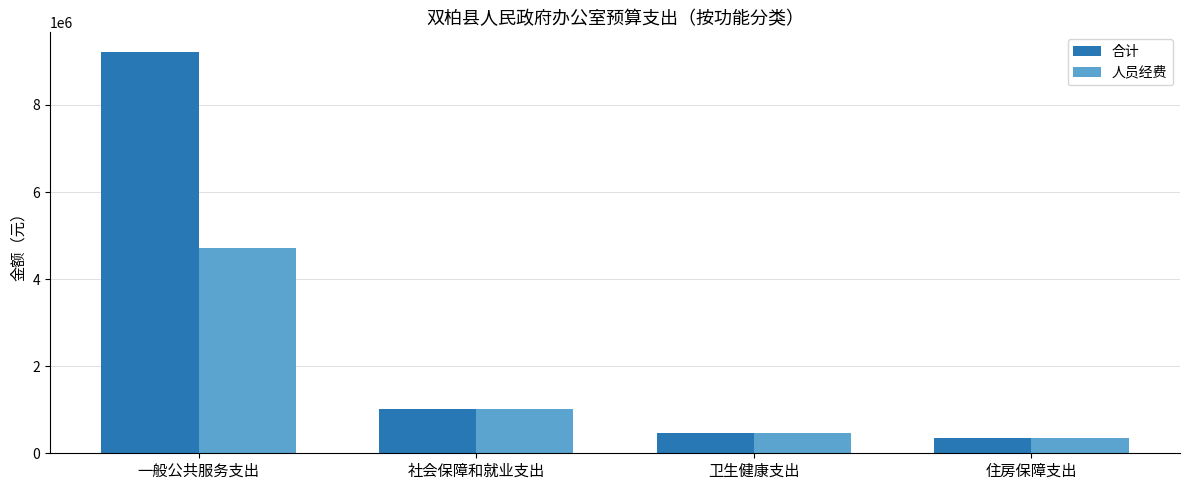

What is the average value of the 人员经费 series?

1634279.8